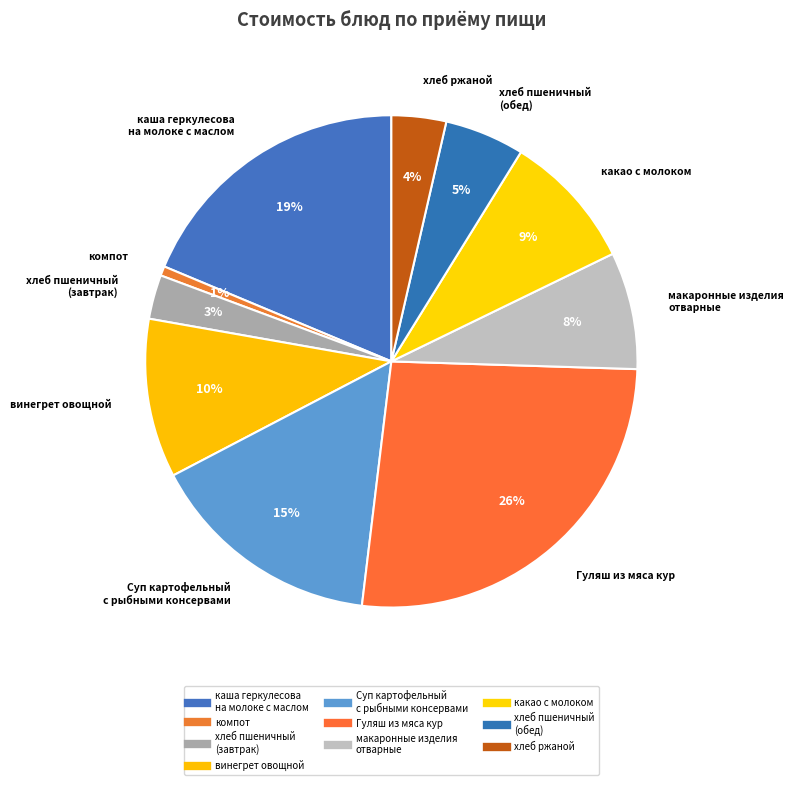

Does any single category account for the majority?

No